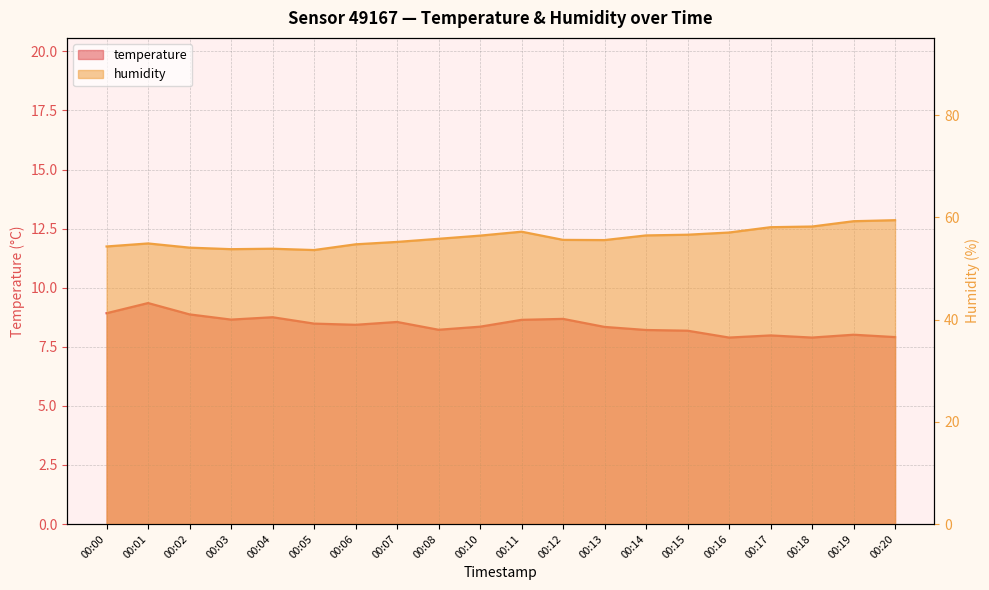

Where is the first local maximum for temperature?

00:01